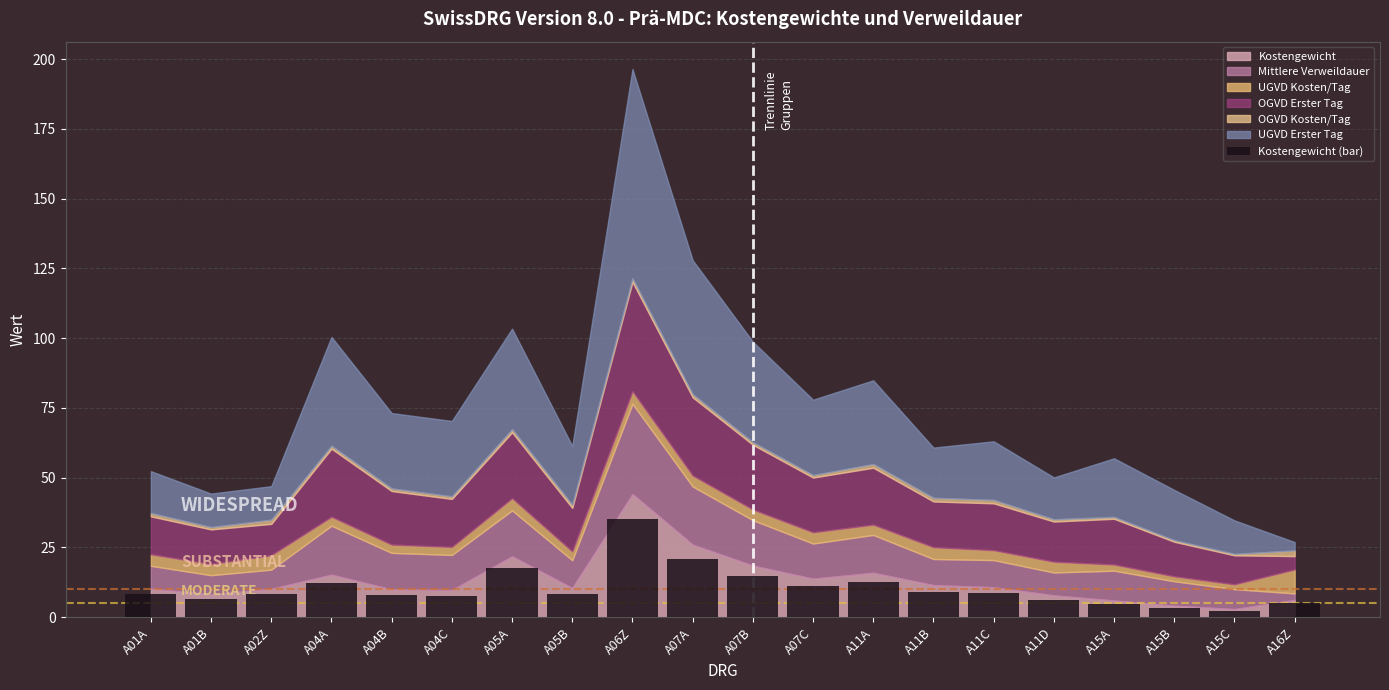

What is the minimum value shown in the chart?

2.3